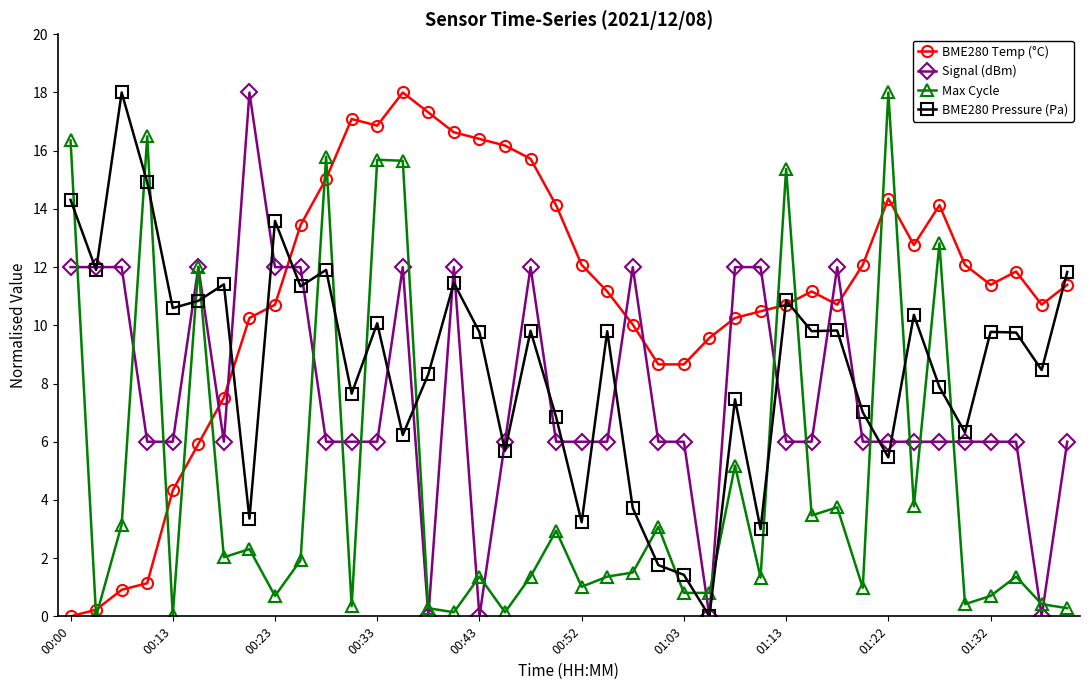

What is the value of the Signal (dBm) point at the 20th from the left?

6.0